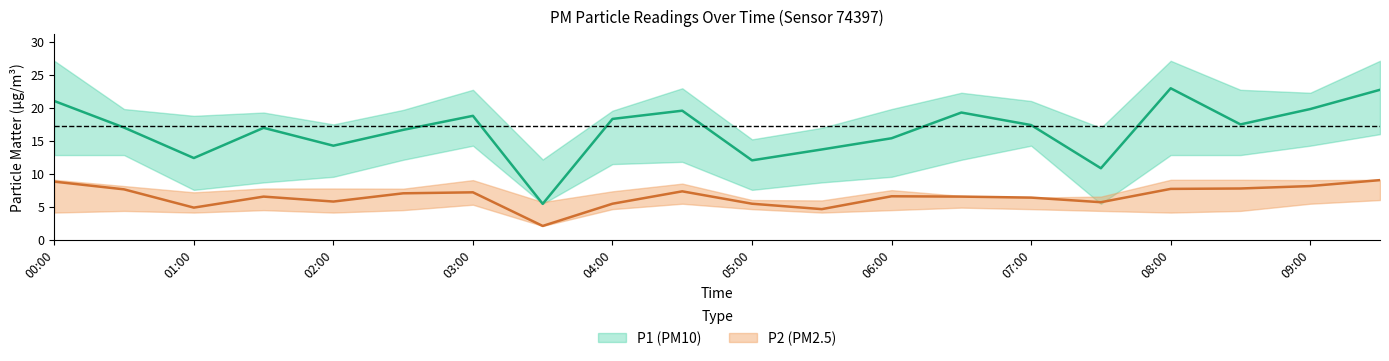

What is the sum of the P1 values at 03:30 and 04:00?

23.8